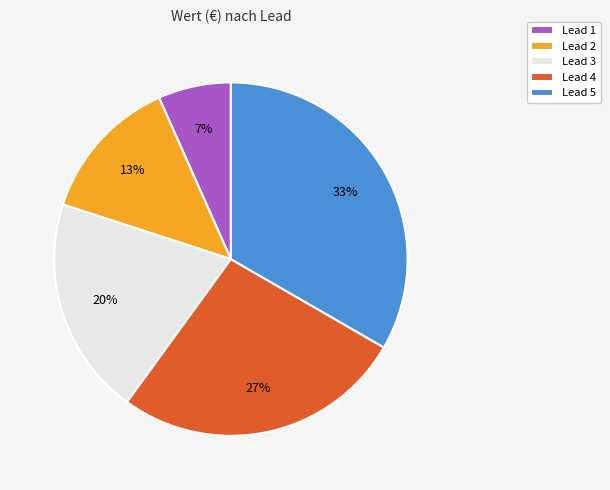

Is there a majority slice in this chart?

No